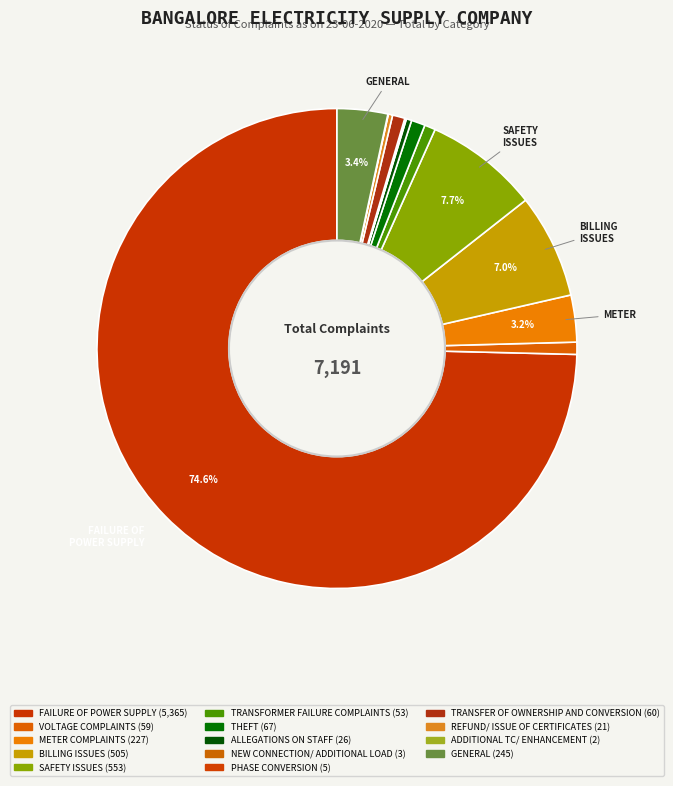

What portion of the pie excludes ALLEGATIONS ON STAFF?

99.6%